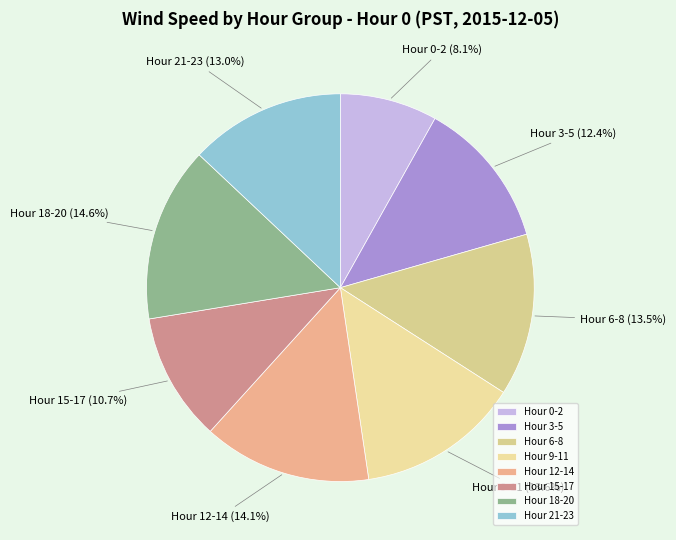

Which has a higher value, Hour 3-5 or Hour 9-11?

Hour 9-11